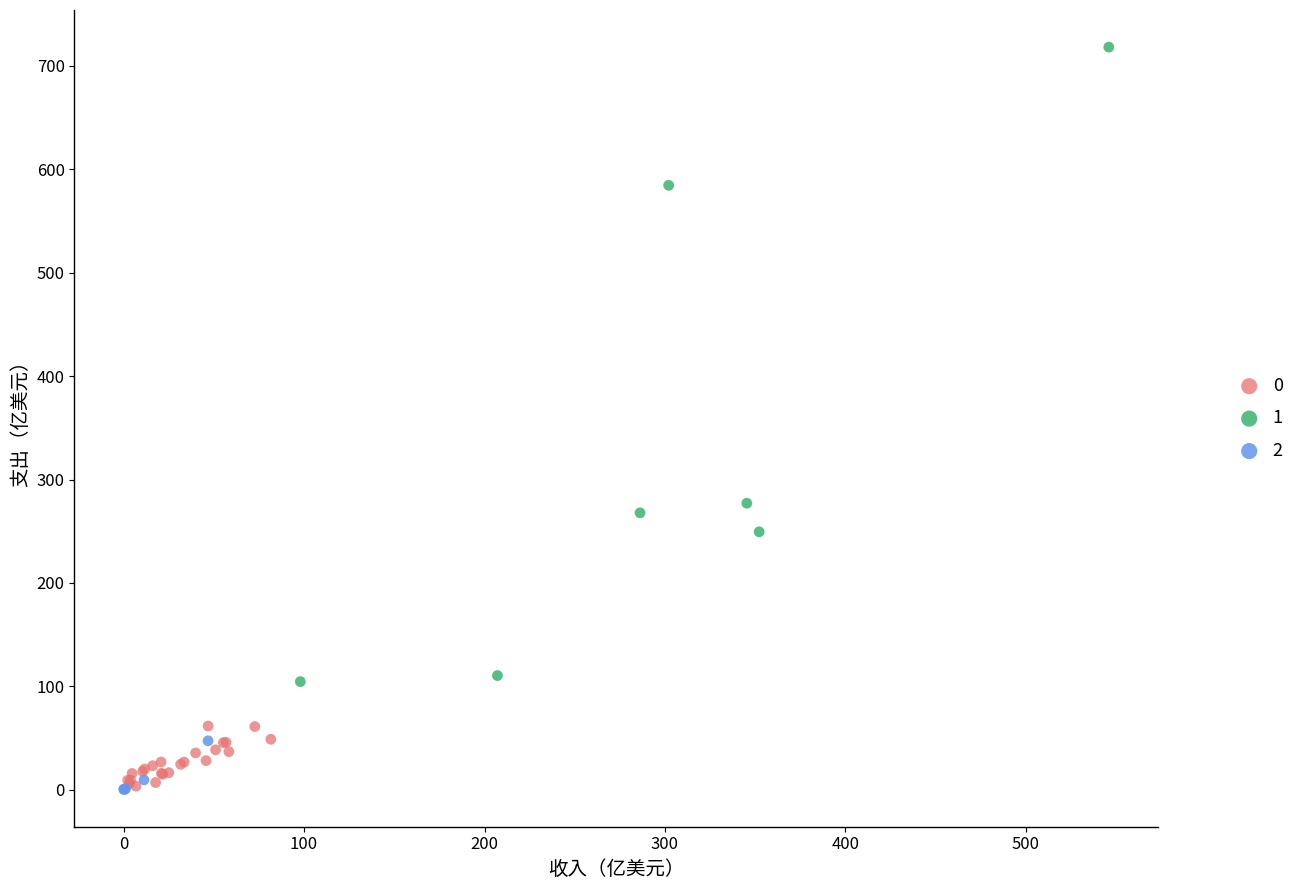

Which series has the largest Y range (max minus min)?

1